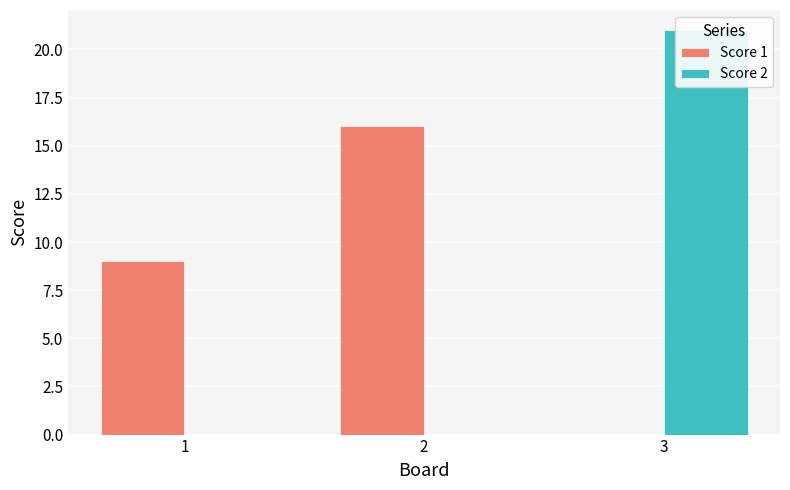

Which series has the widest spread of values?

Score 2